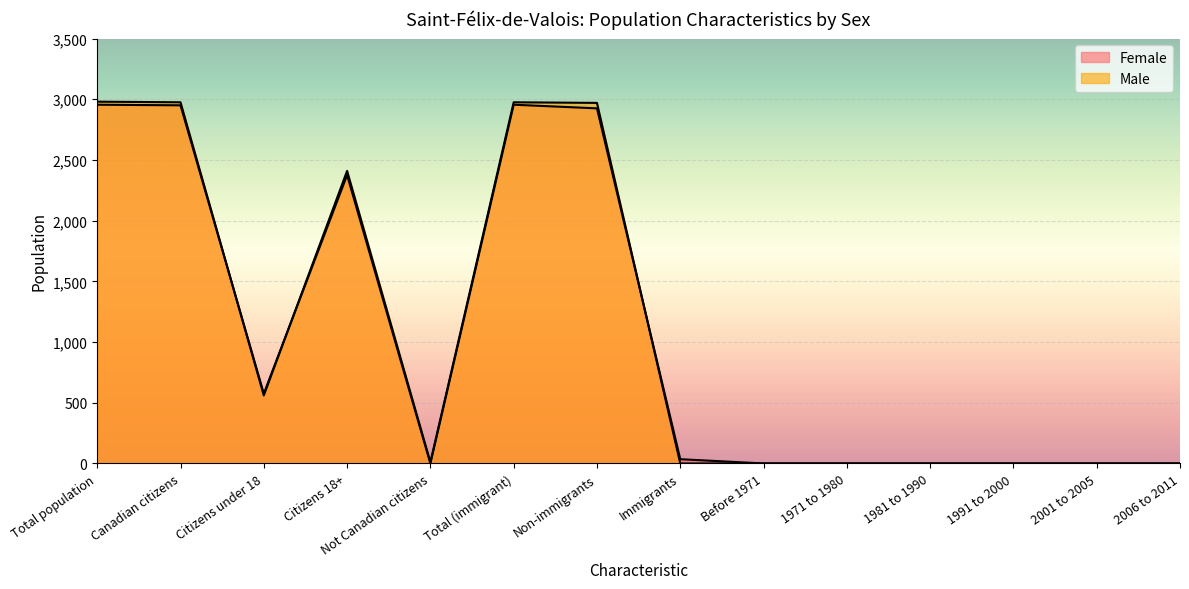

Where is Male nearest to the value 1490?

Citizens 18+